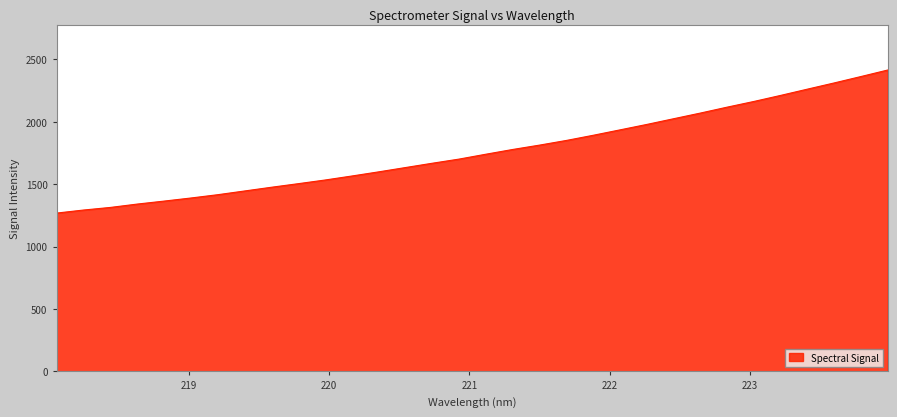

What is the average value?

1764.2